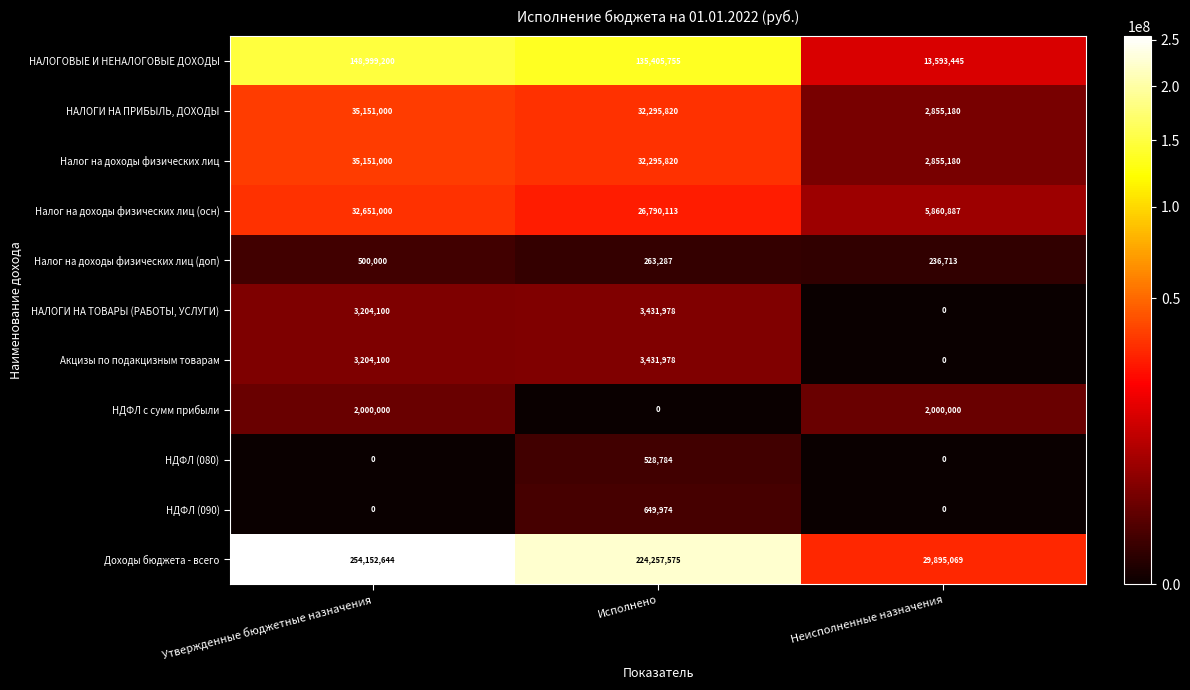

Which label corresponds to the largest value in the chart?

Утвержденные бюджетные назначения